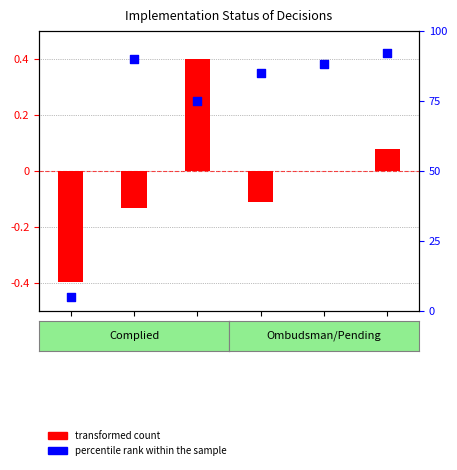

Which series has the largest Y range (max minus min)?

percentile rank within the sample